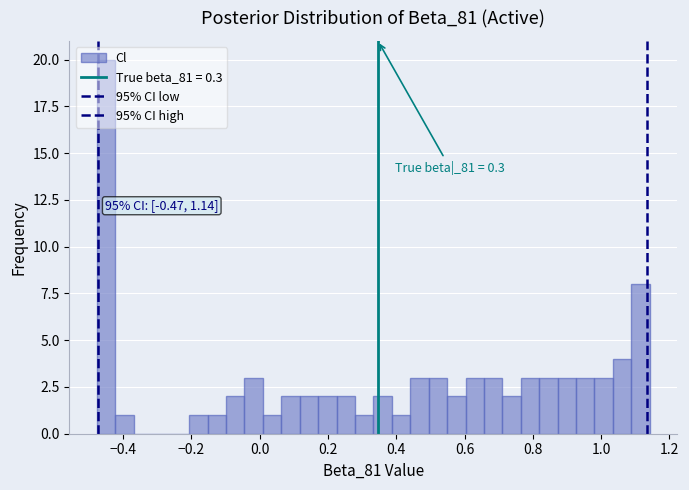

Read against the x-axis, roughly where is the centre of the tallest bar?

-0.44